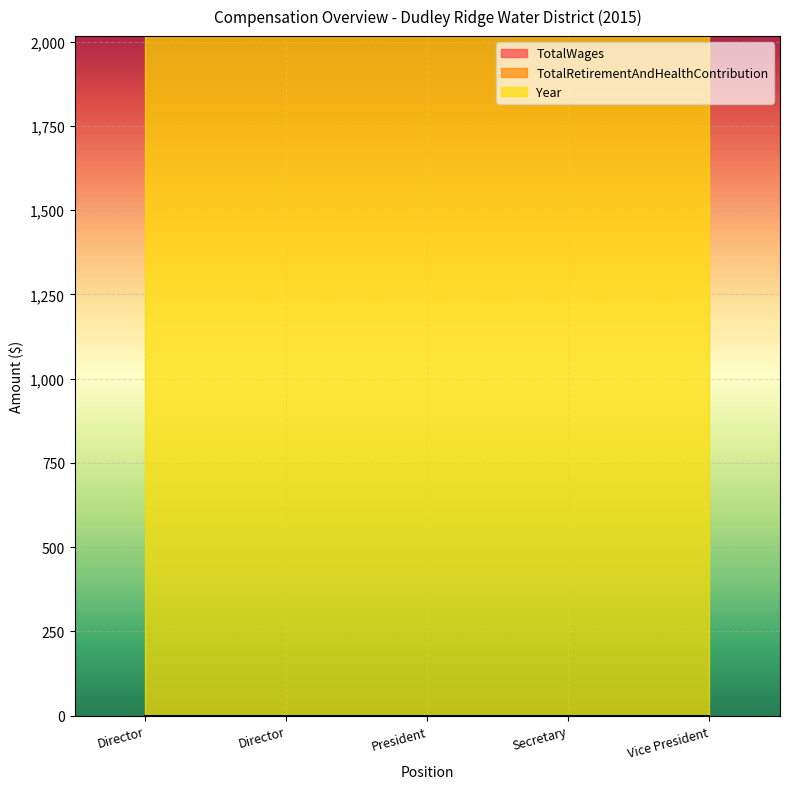

True or false: TotalWages and Year intersect in this chart.

False